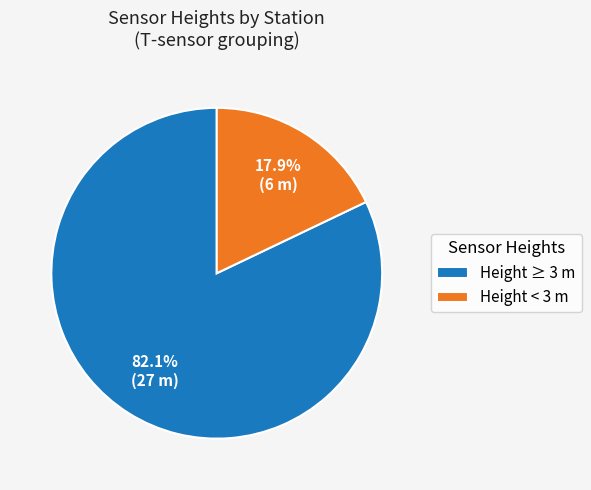

Is there a majority slice in this chart?

Yes